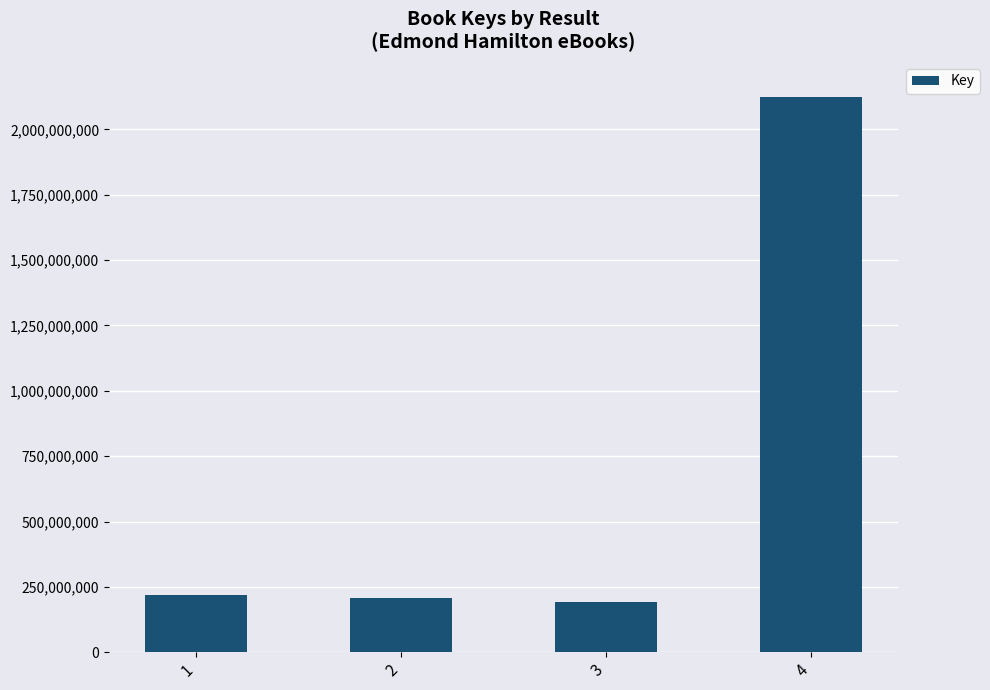

What is the difference between the values at 1 and 3?

26579596